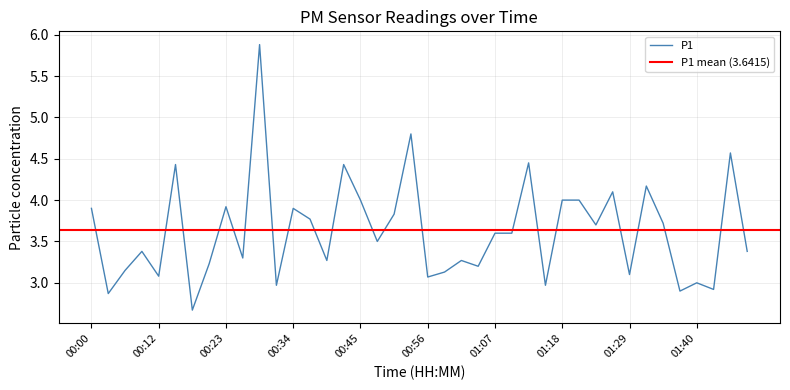

Rank the categories by value from lowest to highest.

00:17, 00:03, 01:37, 01:43, 00:31, 01:15, 01:40, 00:56, 00:12, 01:29, 00:59, 00:06, 01:04, 00:20, 00:39, 01:01, 00:25, 00:09, 01:48, 00:48, 01:07, 01:10, 01:23, 01:34, 00:37, 00:50, 00:00, 00:34, 00:23, 00:45, 01:18, 01:21, 01:26, 01:32, 00:14, 00:42, 01:12, 01:46, 00:53, 00:28